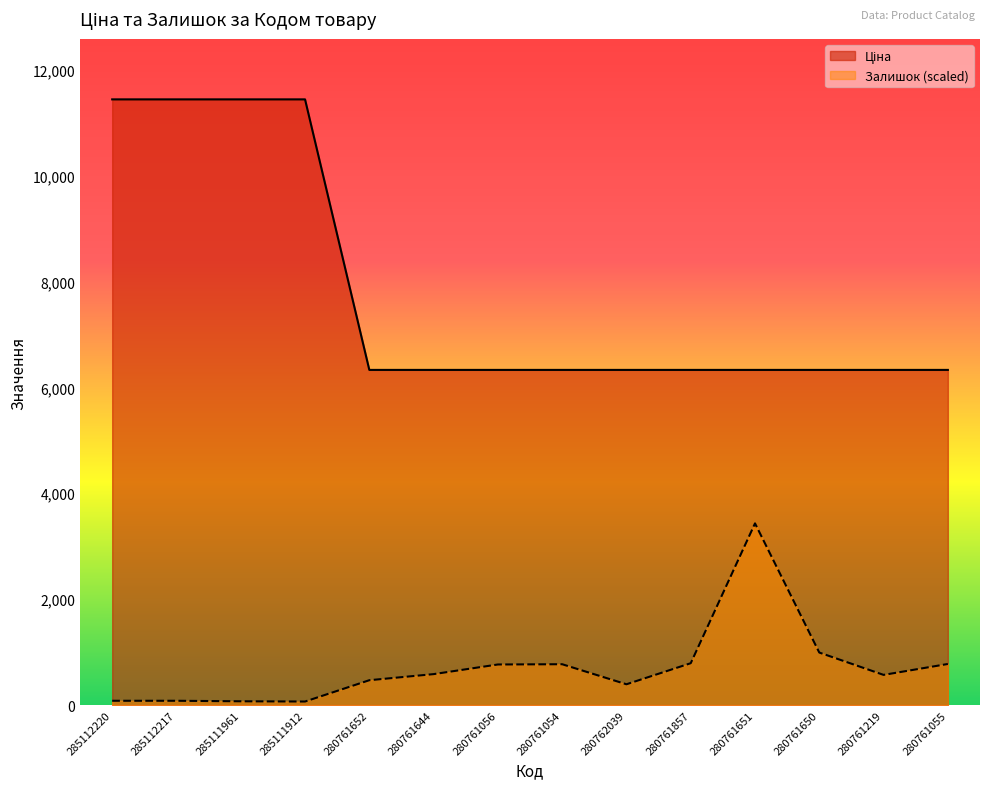

At 280762039, list the series in order from largest to smallest.

Ціна, Залишок